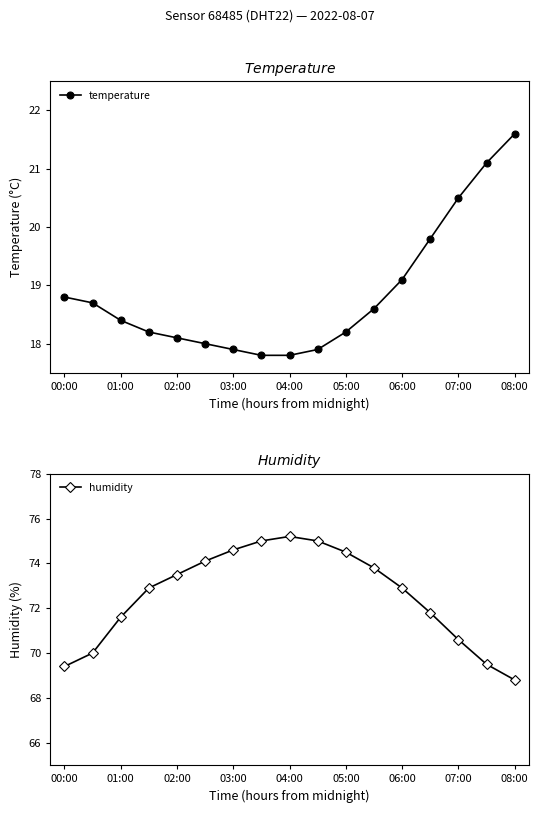

The temperature series shows 19.1 at 06:00. True or false?

True